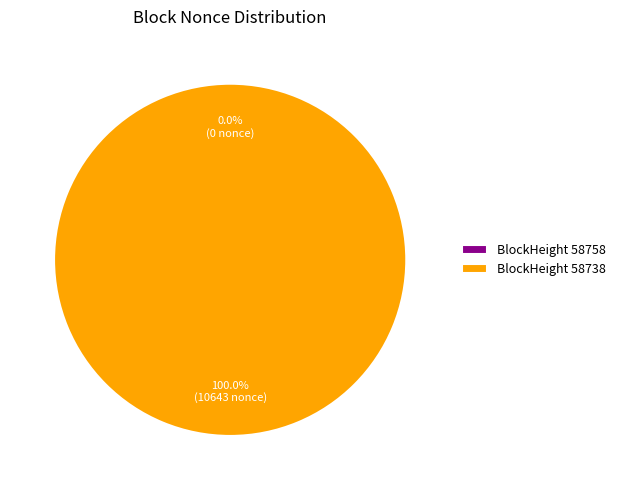

To the nearest percent, what portion does 58738 represent?

100%